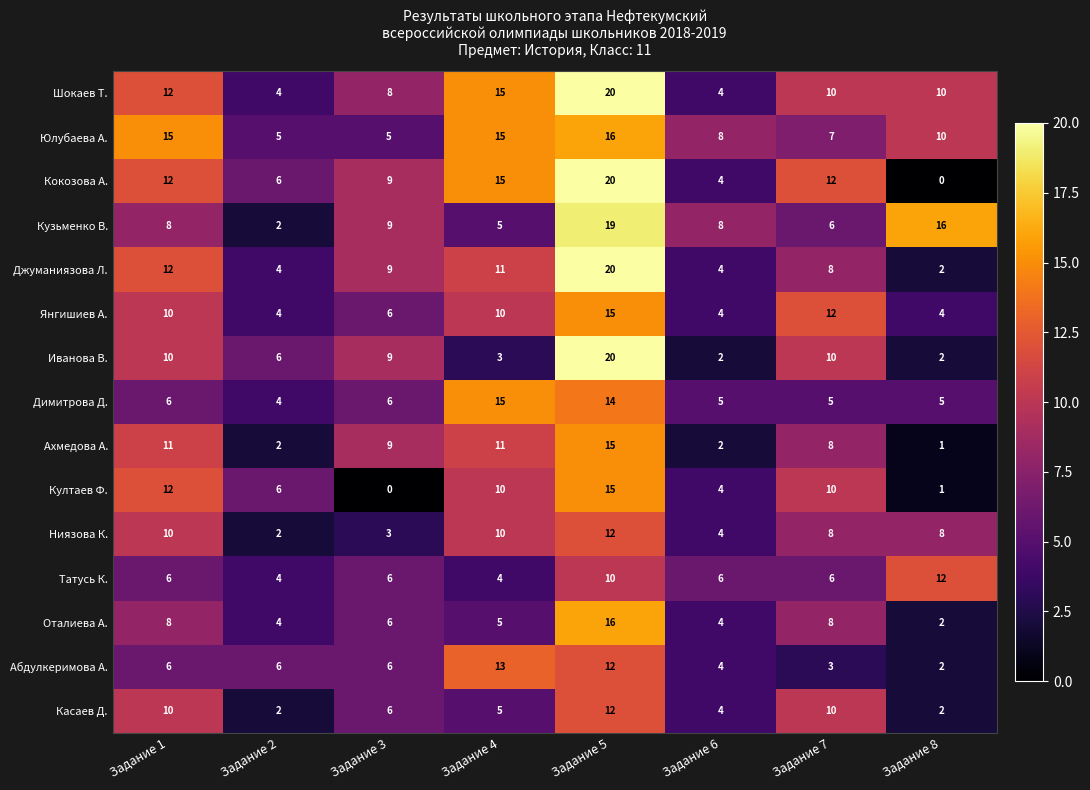

True or false: Шокаев Т. has a value of 10 at Задание 7.

True